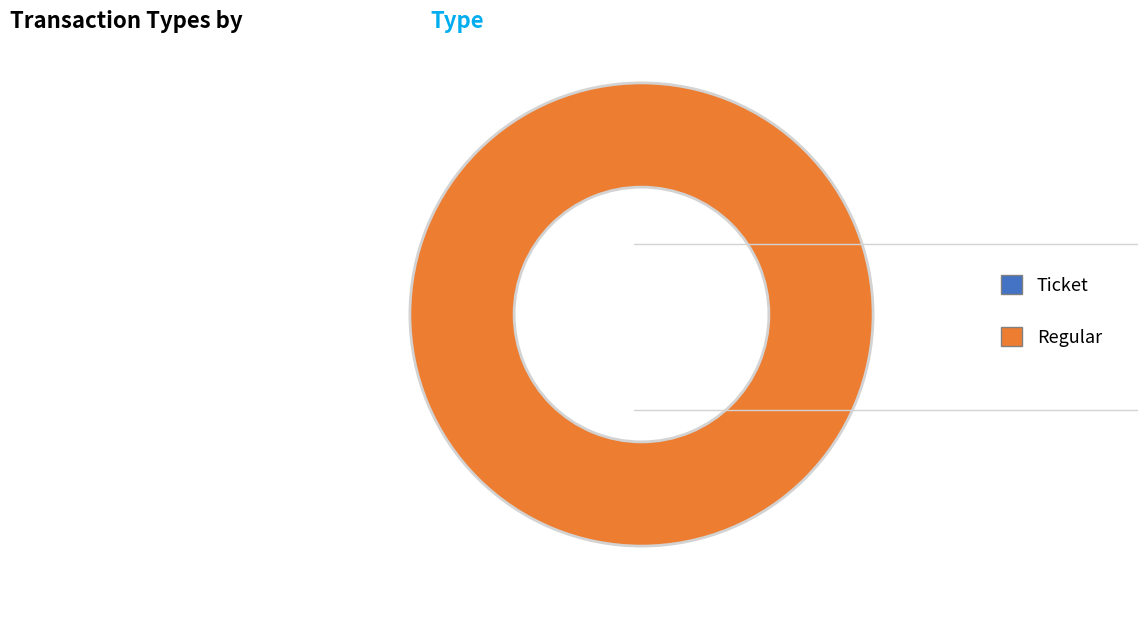

How many slices are in this pie chart?

2